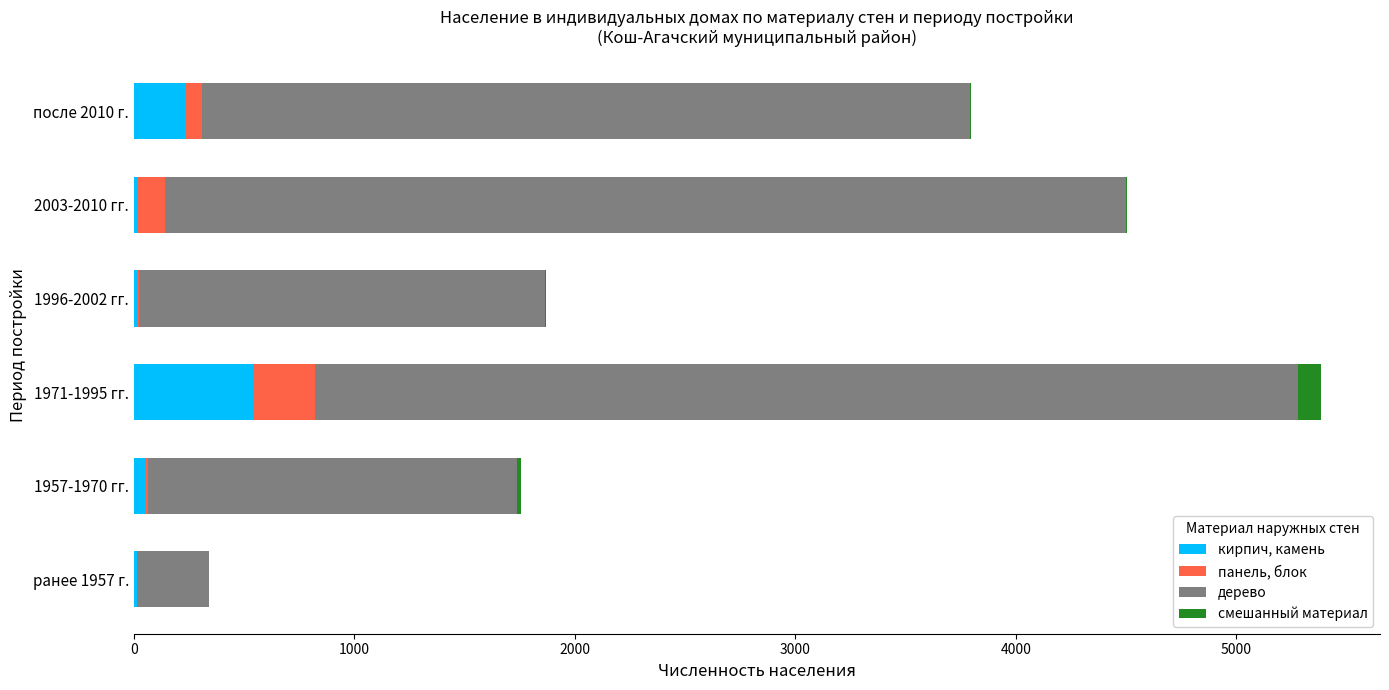

True or false: кирпич, камень has a value of 302 at 1971-1995 гг..

False